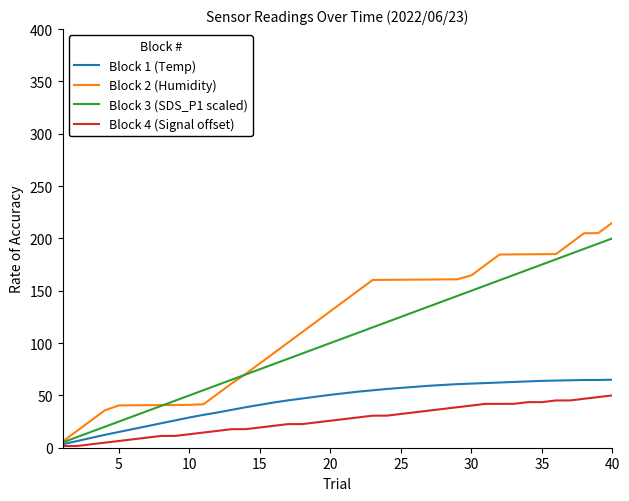

What is the average value of the Block 2 (Humidity) series?

117.1